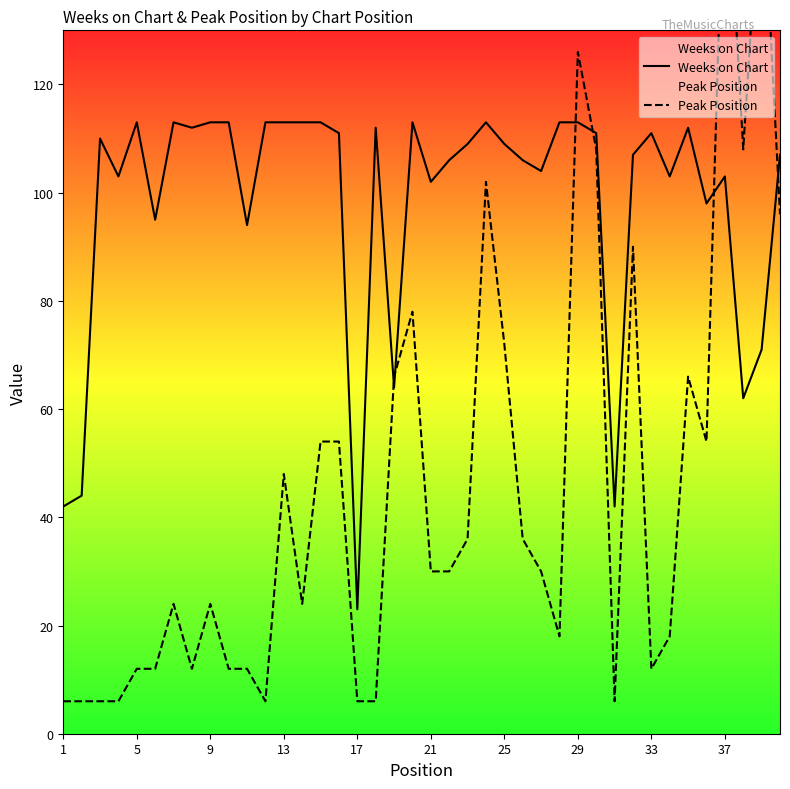

Does the chart display data point markers on the line(s)?

No